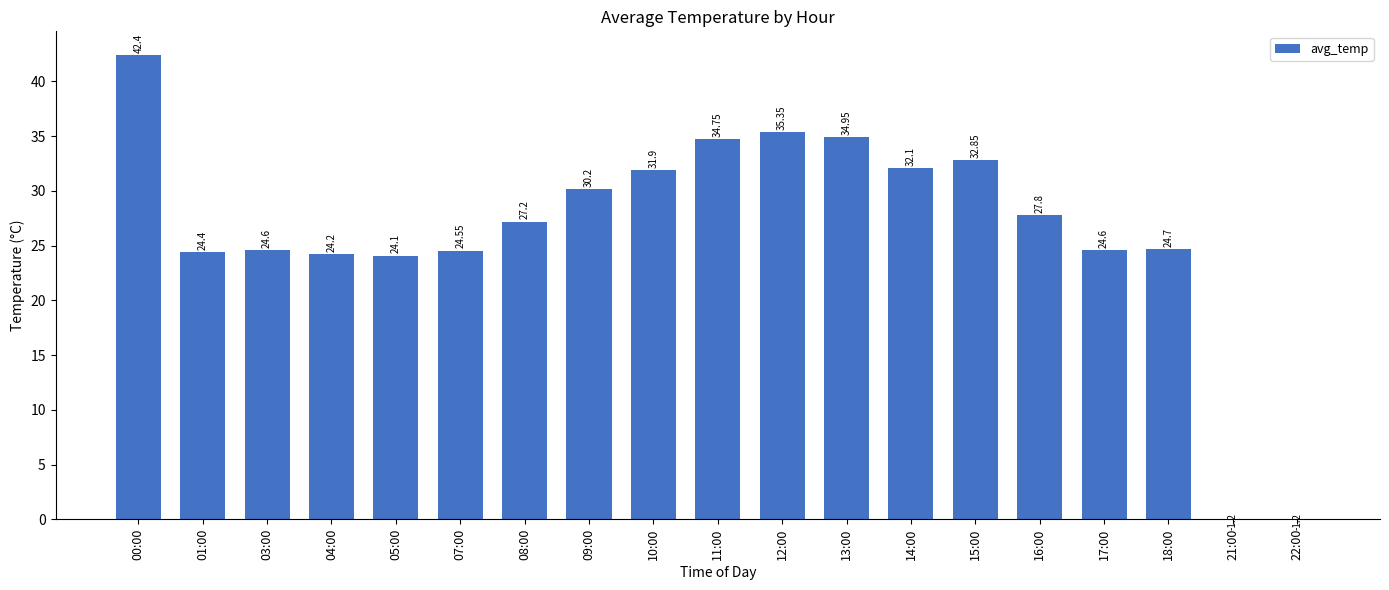

Which has a higher value, 04:00 or 22:00?

04:00